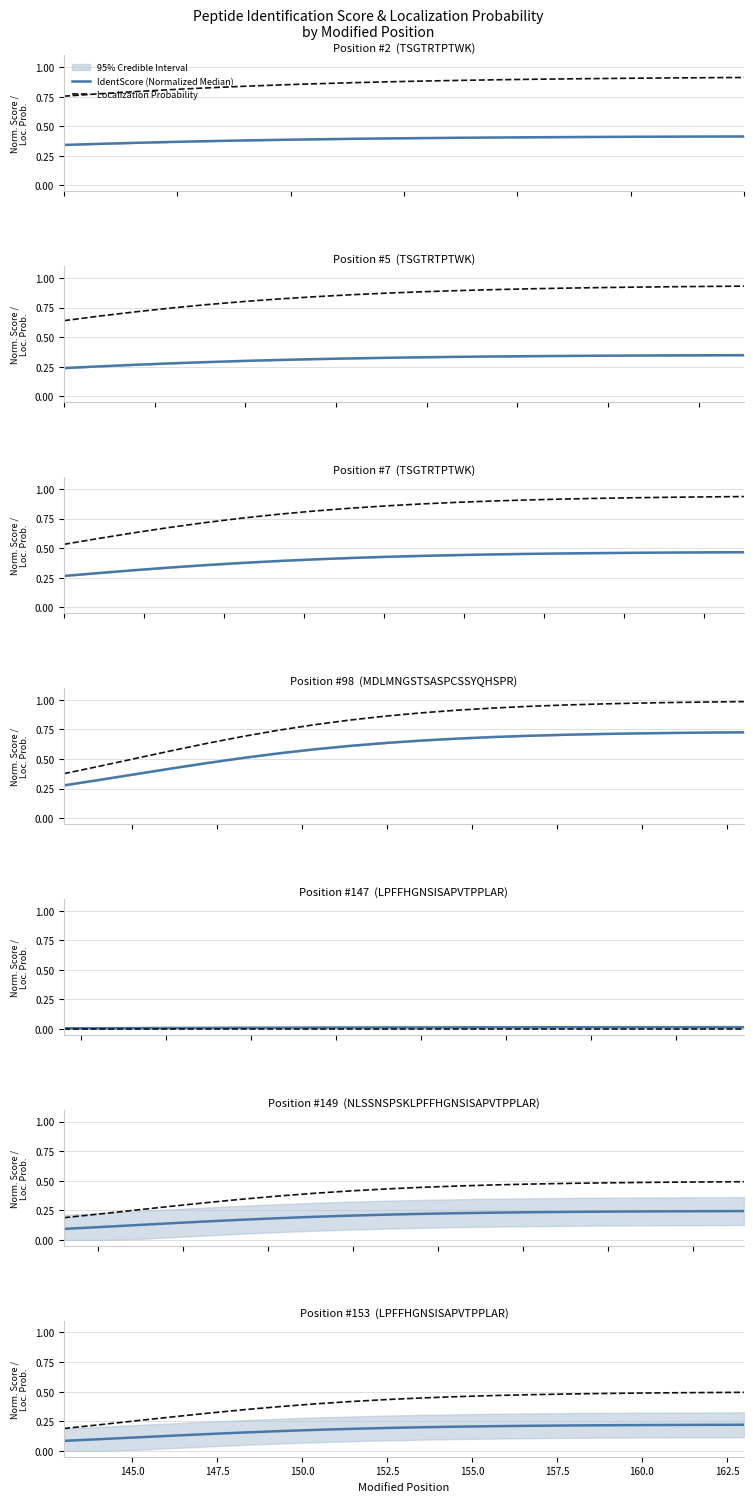

Is the value of Localization Probability at 15 greater than the value of IdentScore (Normalized Median) at 142.5?

Yes